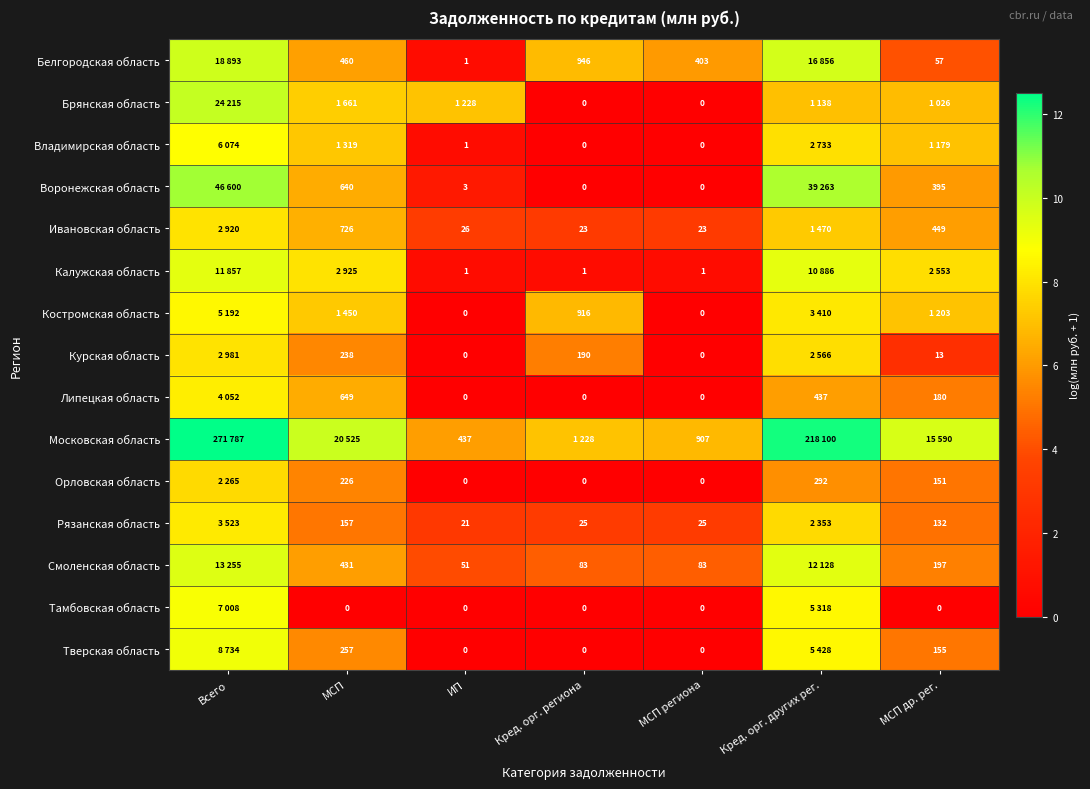

Is the value of Курская область at МСП др. рег. greater than the value of Тверская область at МСП?

No